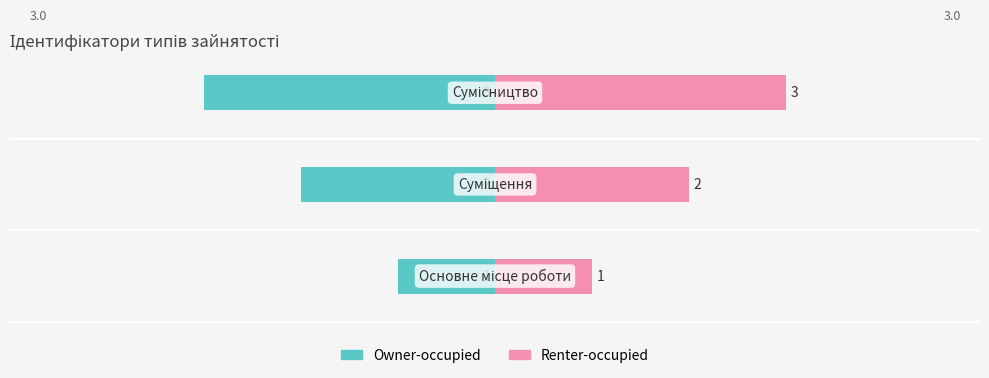

What are all the series names shown in the legend?

Owner-occupied, Renter-occupied